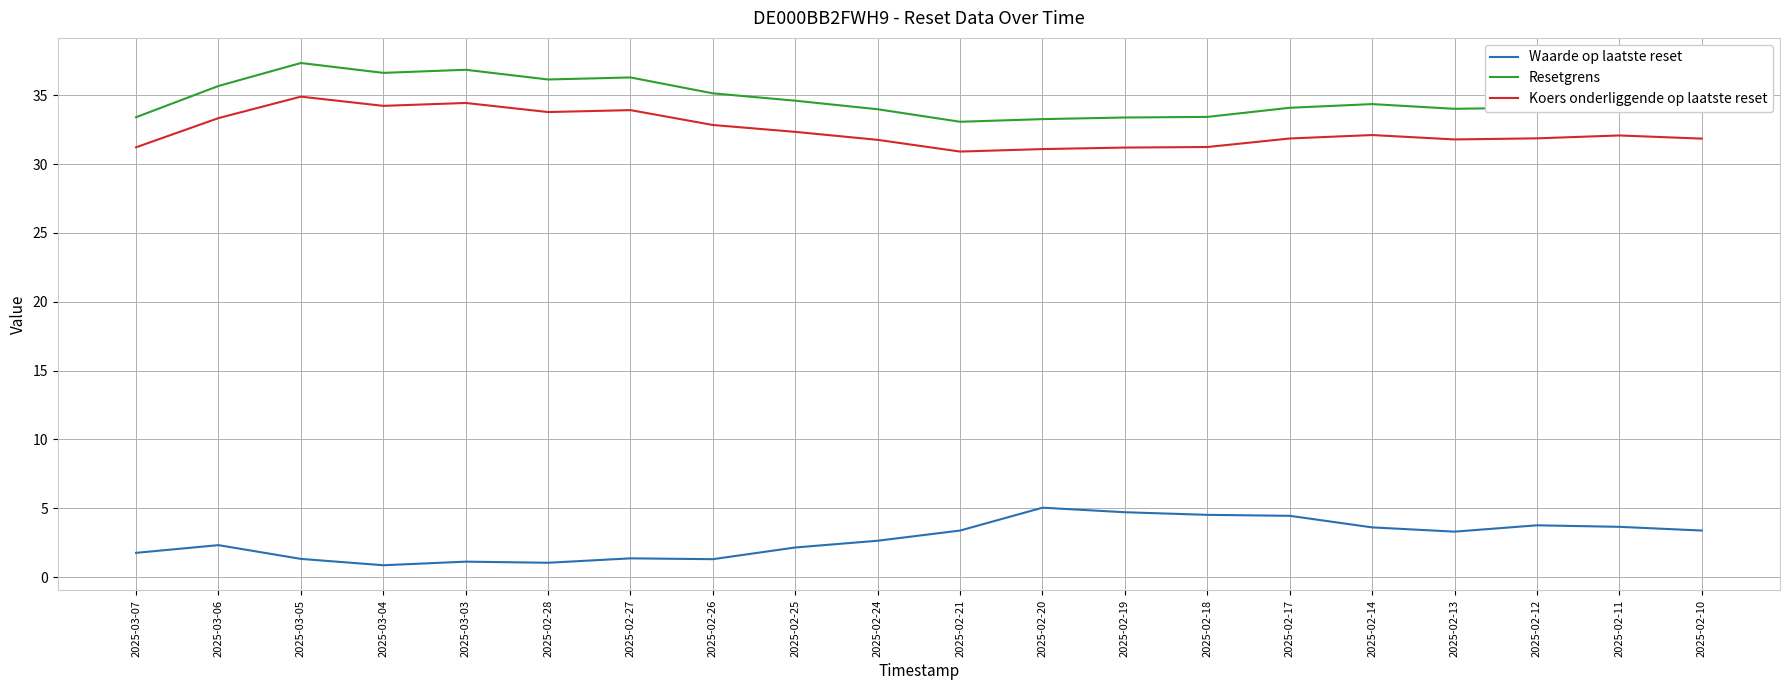

What position from the left is 2025-02-12?

18